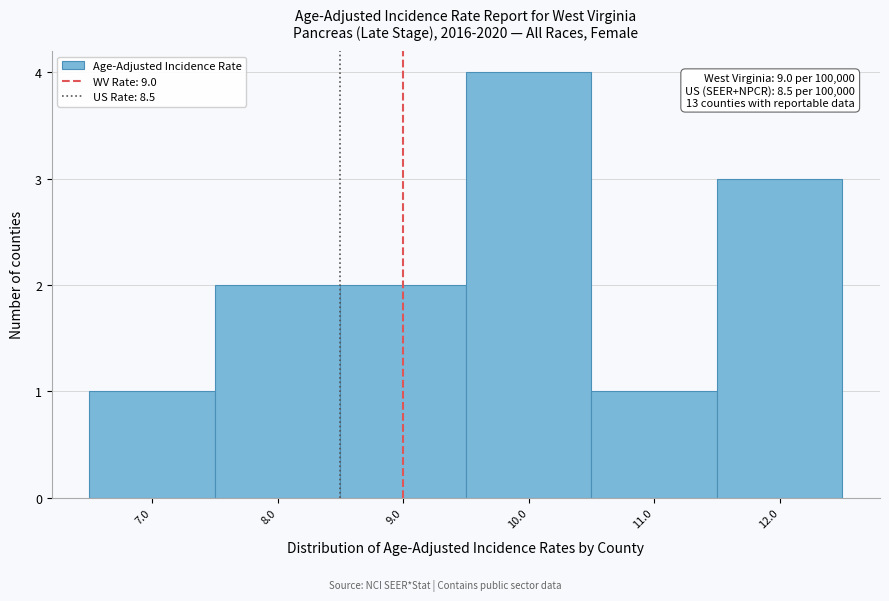

Over which range of the x-axis is the bar tallest?

9.5 to 10.5